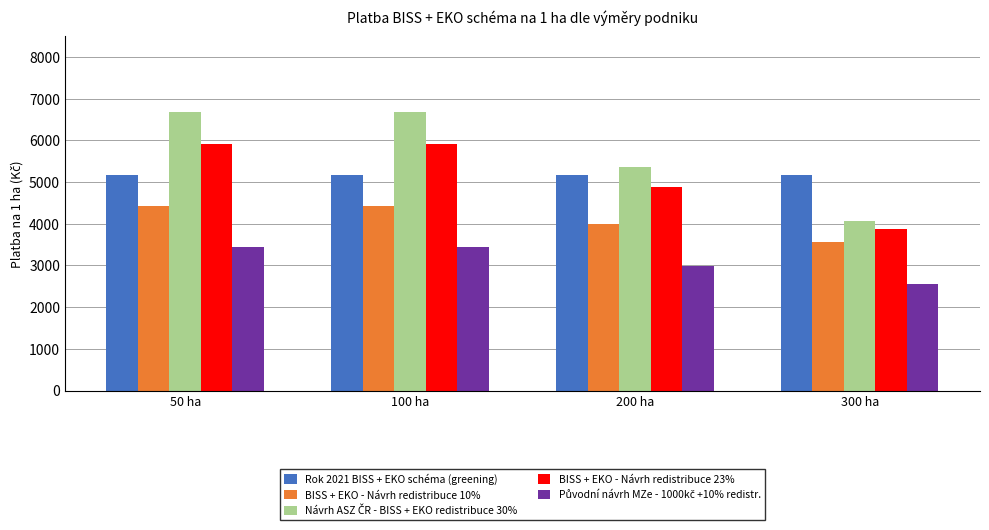

What is the sum of all BISS + EKO - Návrh redistribuce 23% values?

20577.6